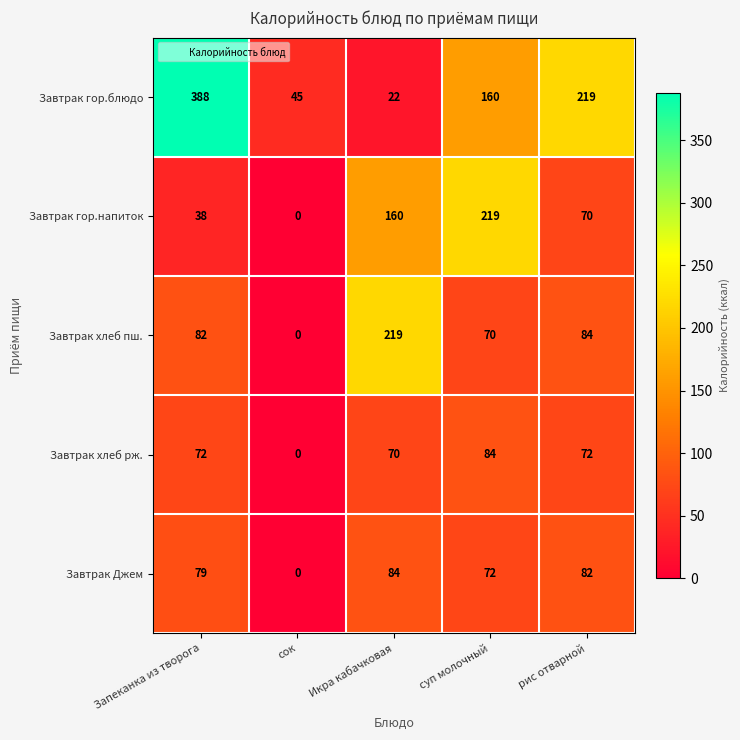

How many series are shown in this chart?

5